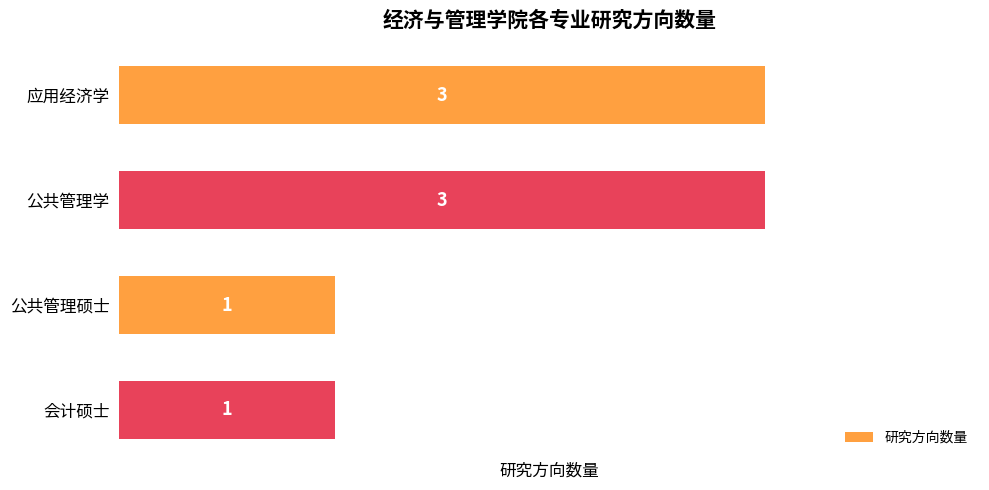

What is the sum of the values at 应用经济学 and 公共管理学?

6